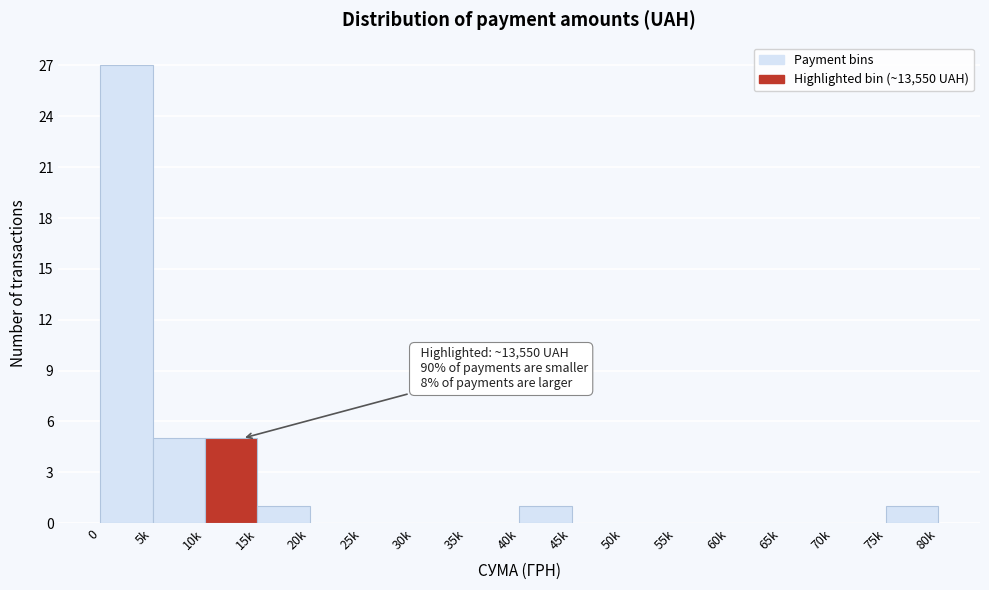

Reading left to right, what are all the values shown in this chart?

0=27	5k=5	10k=5	15k=1	20k=0	25k=0	30k=0	35k=0	40k=1	45k=0	50k=0	55k=0	60k=0	65k=0	70k=0	75k=1